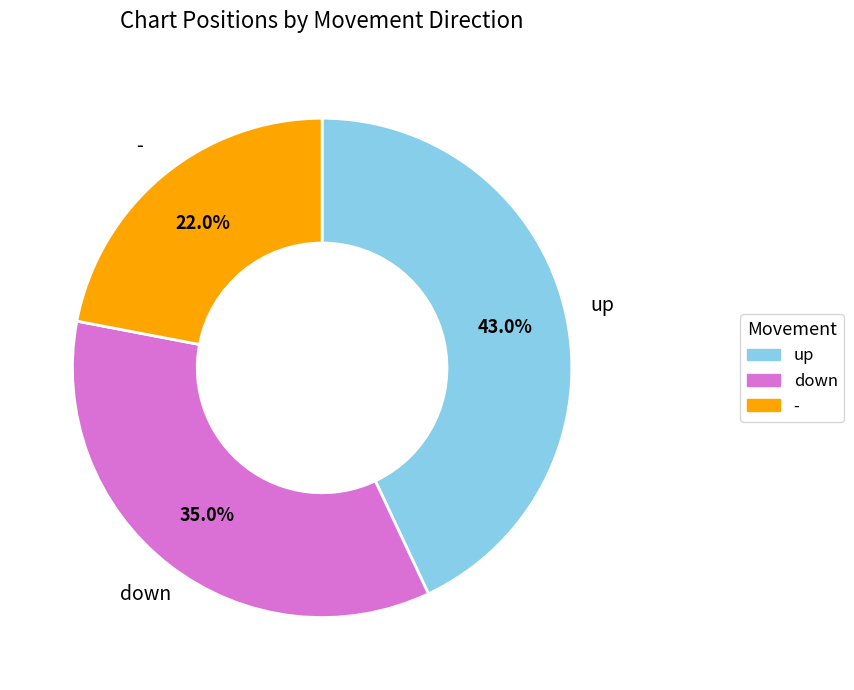

Rank the categories by value from highest to lowest.

up, down, -